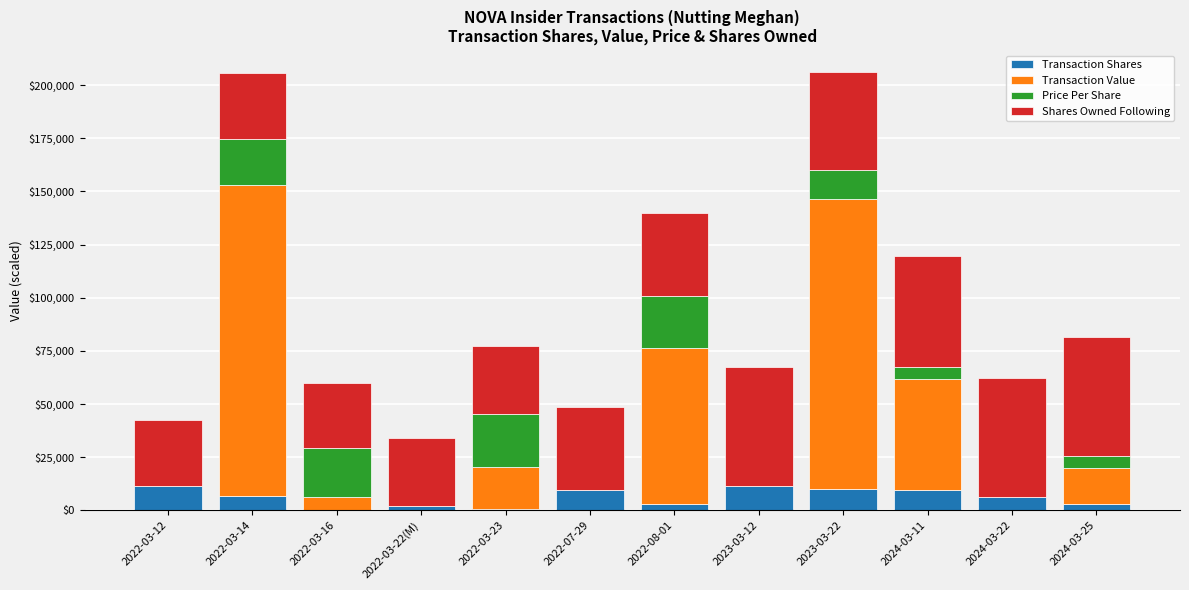

What is the total value across all series at 2022-03-14?

205646.7